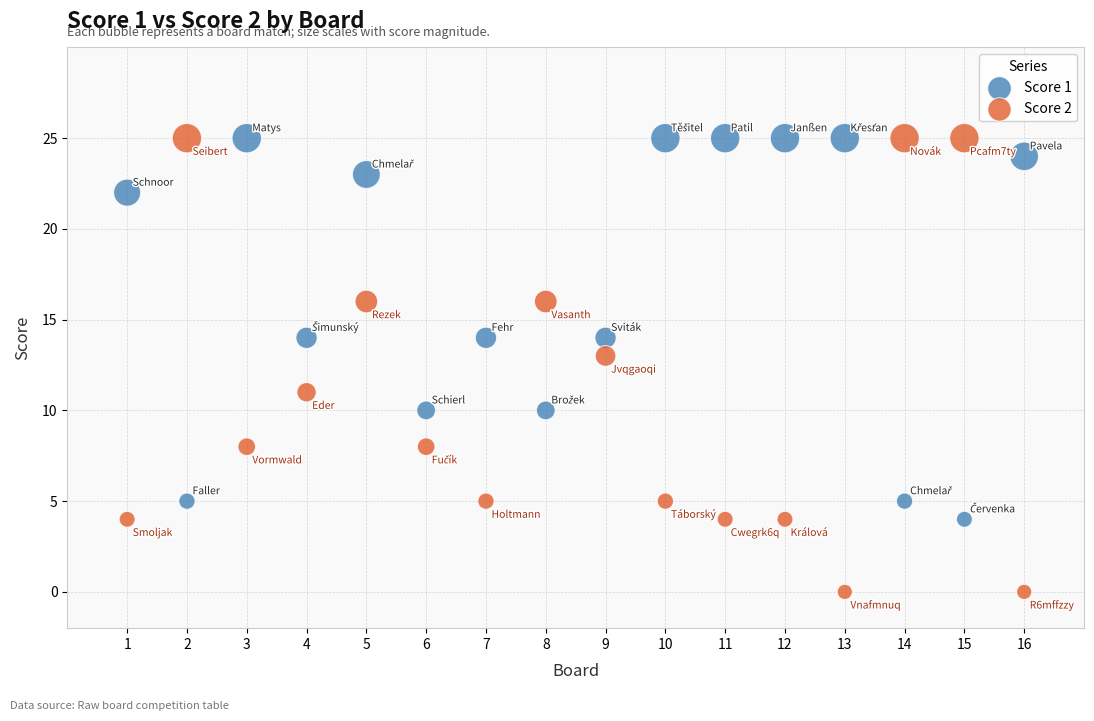

Across all data points, what is the range of X values (max minus min)?

15